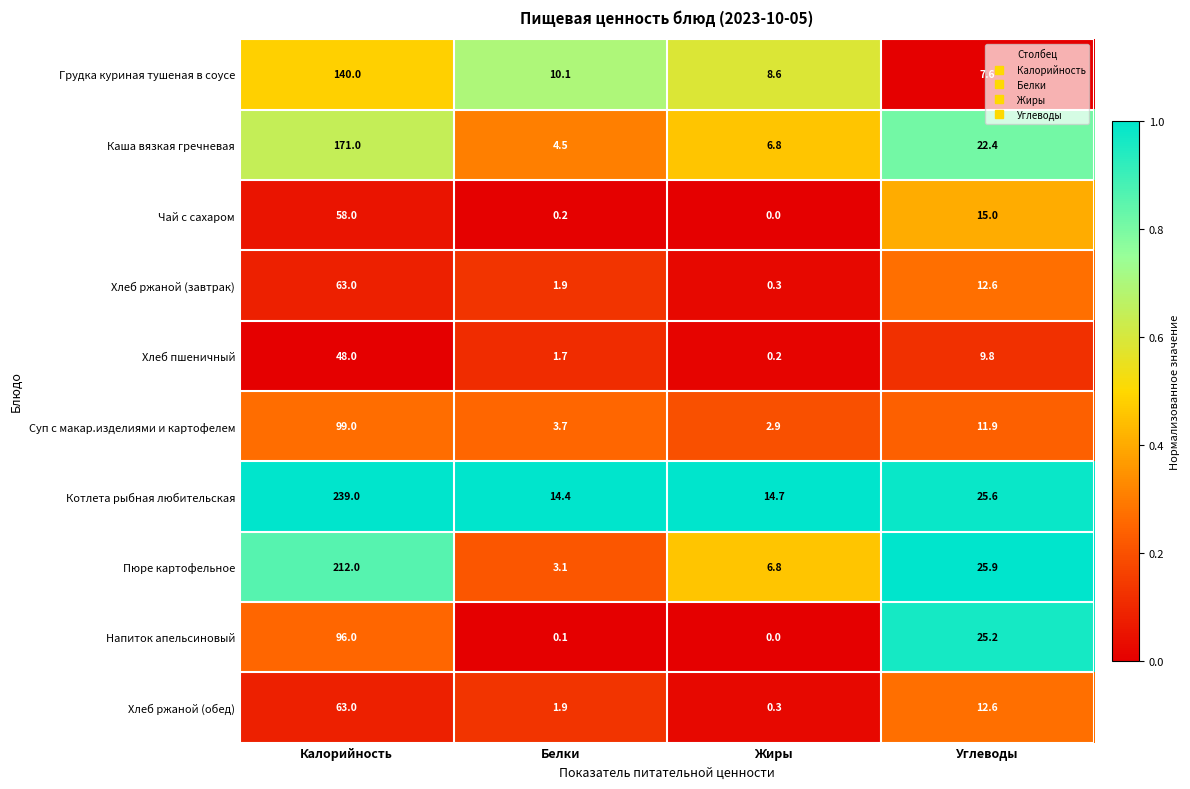

The value of Хлеб ржаной (обед) at Белки is 1.0. True or false?

False